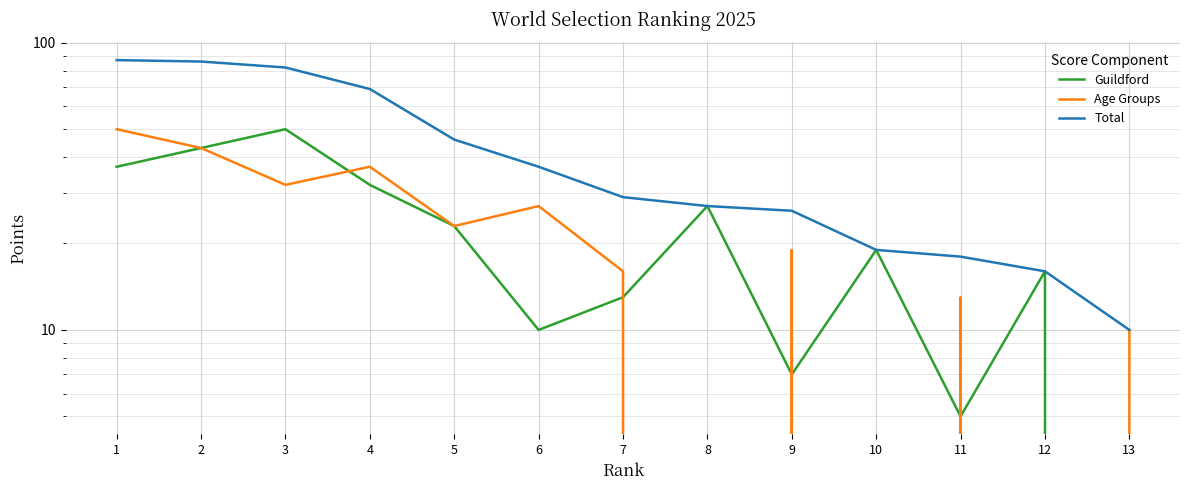

How many data points in Age Groups are above 19?

6